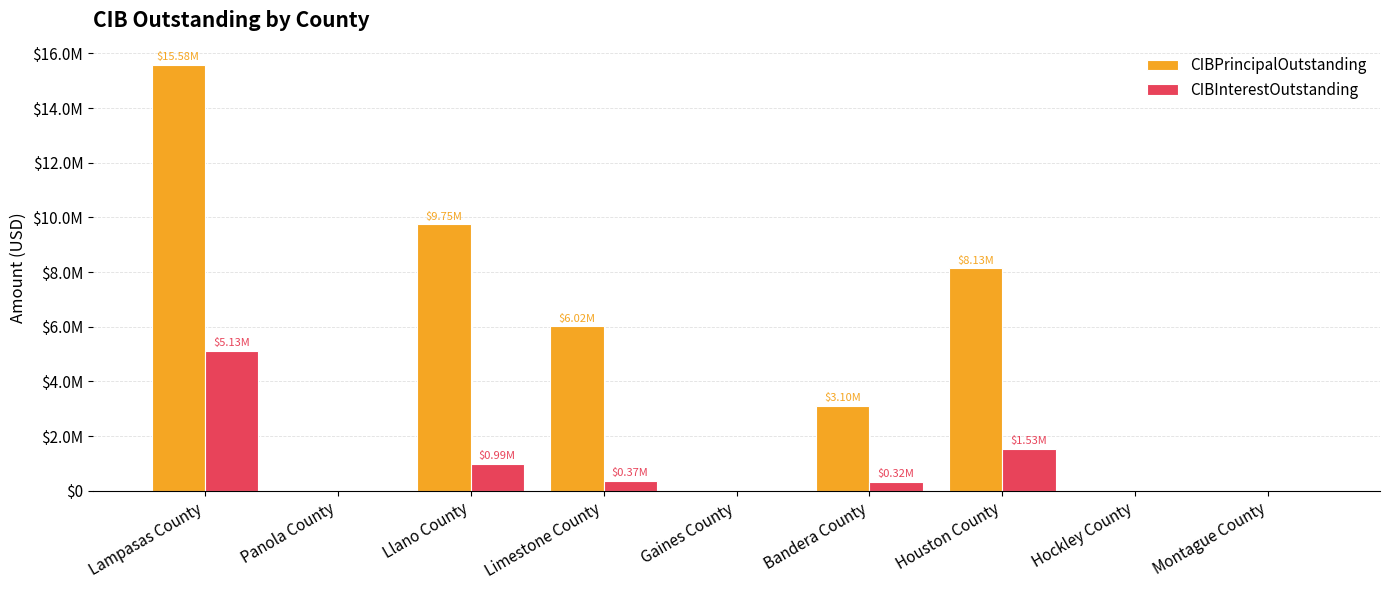

What are all the series names shown in the legend?

CIBPrincipalOutstanding, CIBInterestOutstanding